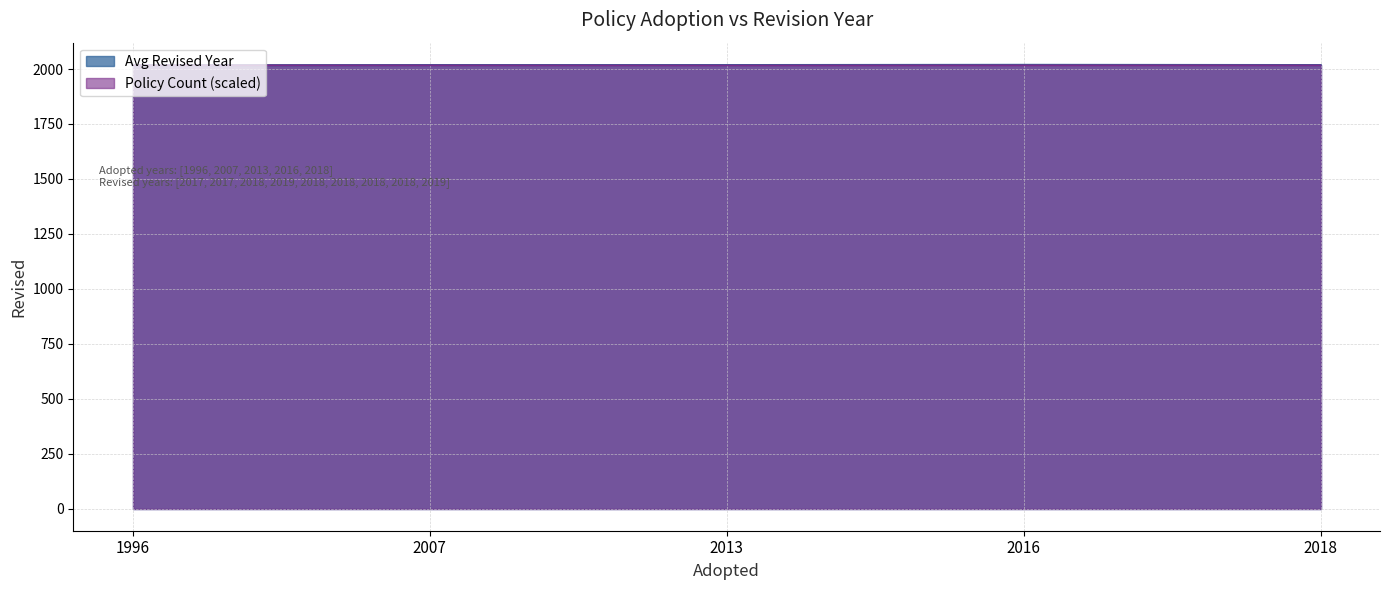

Count the values in the range 2018 to 2019.

7